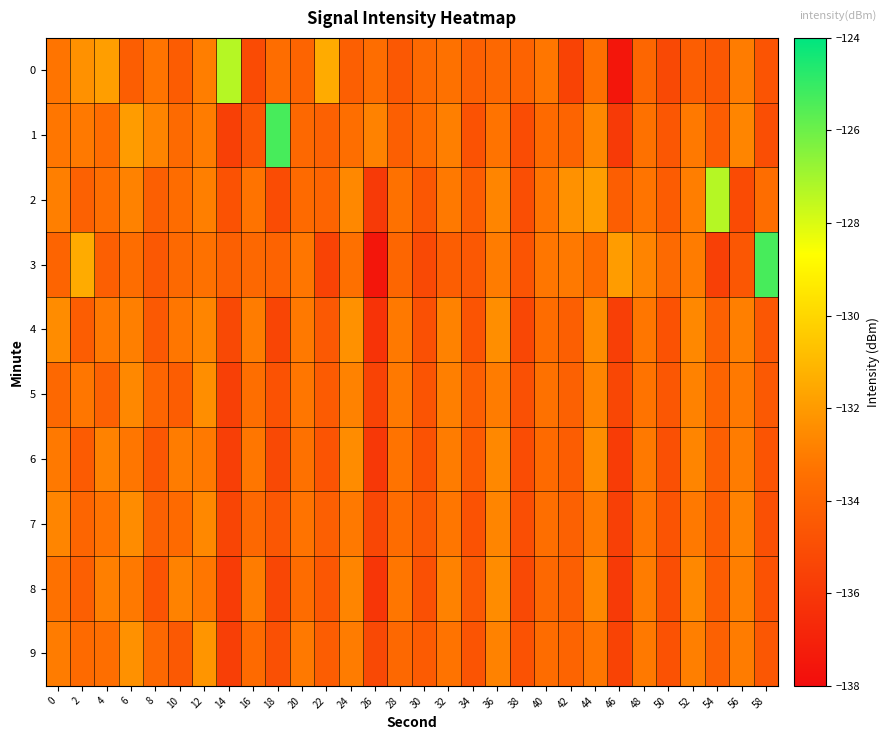

What is the smallest value displayed?

-137.6